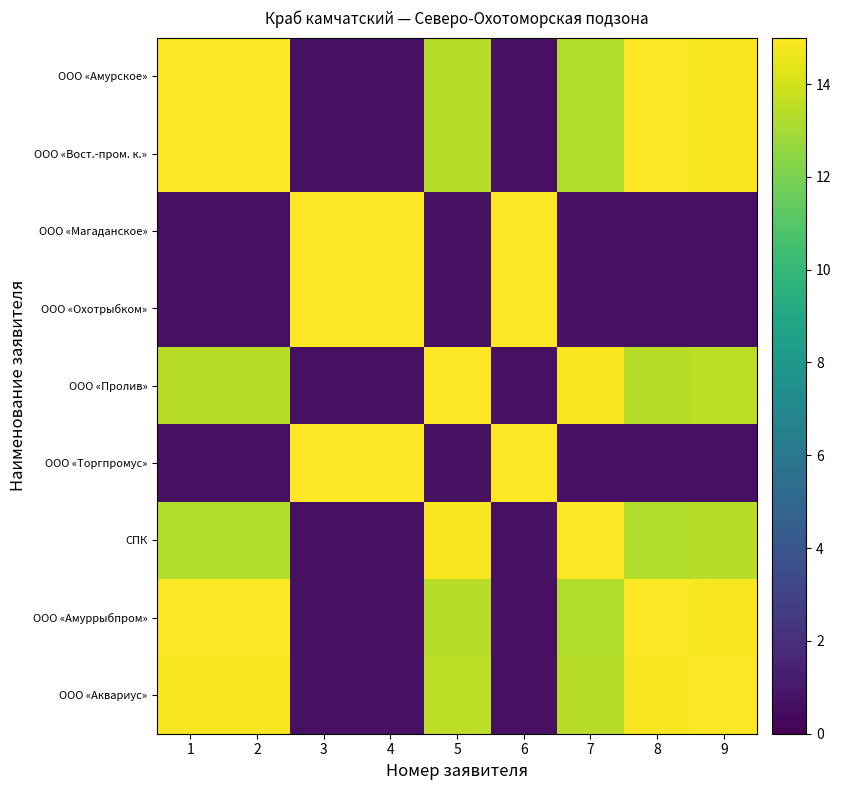

Reading left to right, list all the values displayed in this chart.

ООО «Амурское»: 1=15.0	2=15.0	3=0.7	4=0.7	5=13.4	6=0.7	7=13.2	8=15.0	9=14.8
ООО «Вост.-пром. к.»: 1=15.0	2=15.0	3=0.7	4=0.7	5=13.4	6=0.7	7=13.3	8=15.0	9=14.8
ООО «Магаданское»: 1=0.7	2=0.7	3=15.0	4=15.0	5=0.7	6=15.0	7=0.7	8=0.7	9=0.7
ООО «Охотрыбком»: 1=0.7	2=0.7	3=15.0	4=15.0	5=0.7	6=15.0	7=0.7	8=0.7	9=0.7
ООО «Пролив»: 1=13.4	2=13.4	3=0.7	4=0.7	5=15.0	6=0.7	7=14.8	8=13.4	9=13.5
ООО «Торгпромус»: 1=0.7	2=0.7	3=15.0	4=15.0	5=0.7	6=15.0	7=0.7	8=0.7	9=0.7
СПК: 1=13.2	2=13.3	3=0.7	4=0.7	5=14.8	6=0.7	7=15.0	8=13.3	9=13.4
ООО «Амуррыбпром»: 1=15.0	2=15.0	3=0.7	4=0.7	5=13.4	6=0.7	7=13.3	8=15.0	9=14.8
ООО «Аквариус»: 1=14.8	2=14.8	3=0.7	4=0.7	5=13.5	6=0.7	7=13.4	8=14.8	9=15.0